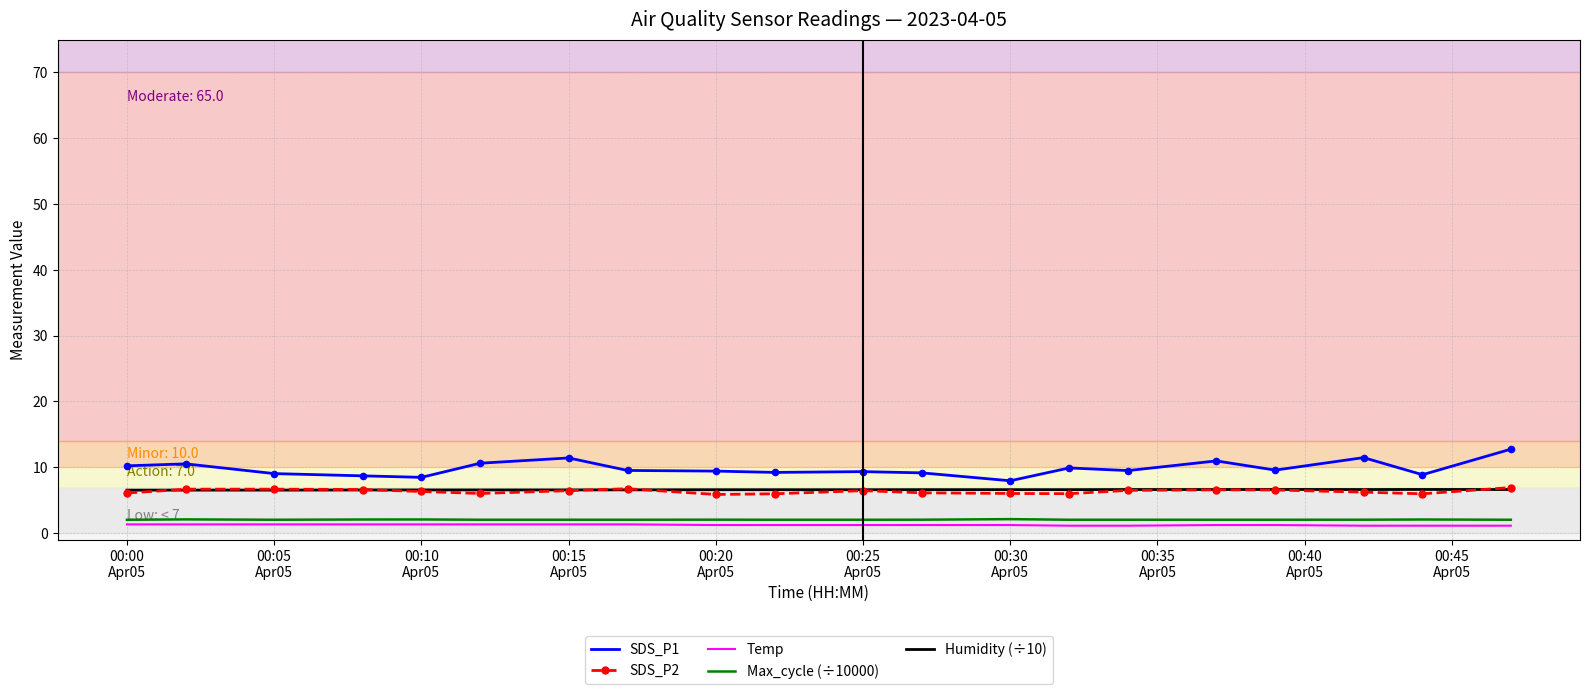

At how many categories does at least one series exceed 6?

20